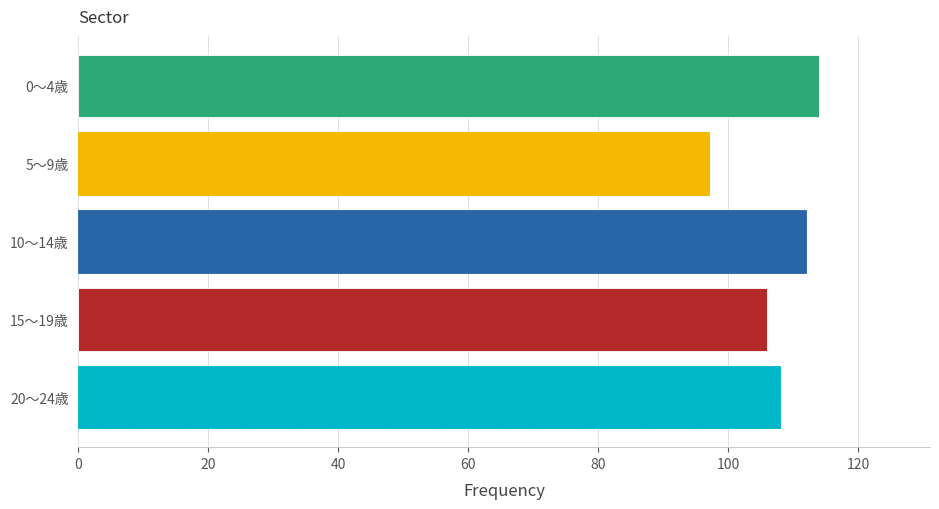

What is the spread (max minus min) of values at 10～14歳?

17